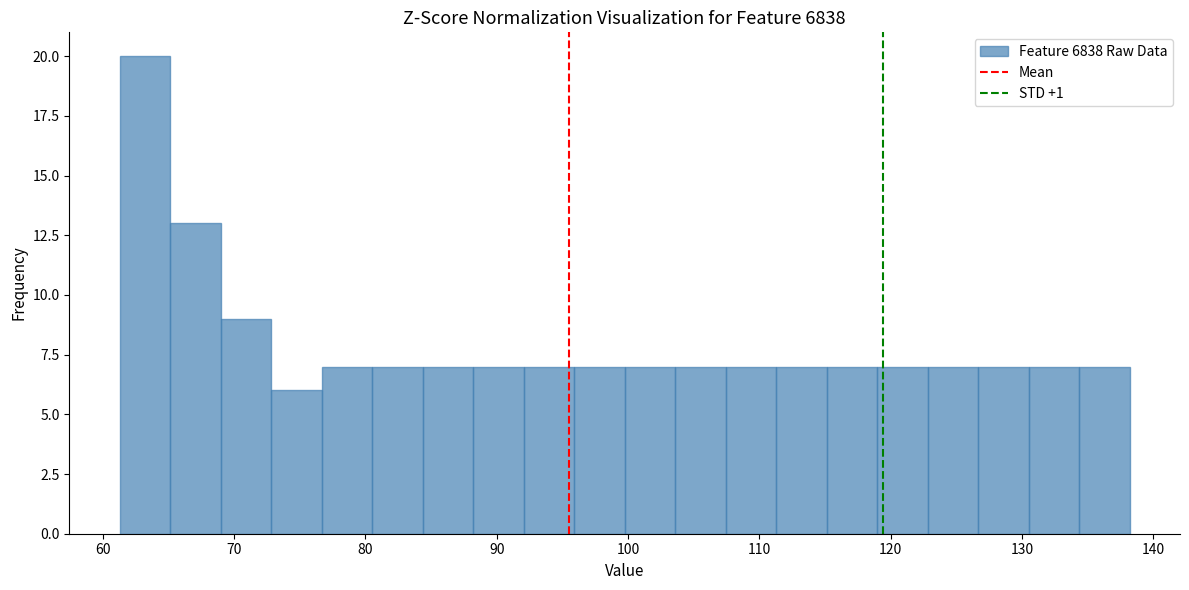

Read against the x-axis, roughly where is the centre of the tallest bar?

63